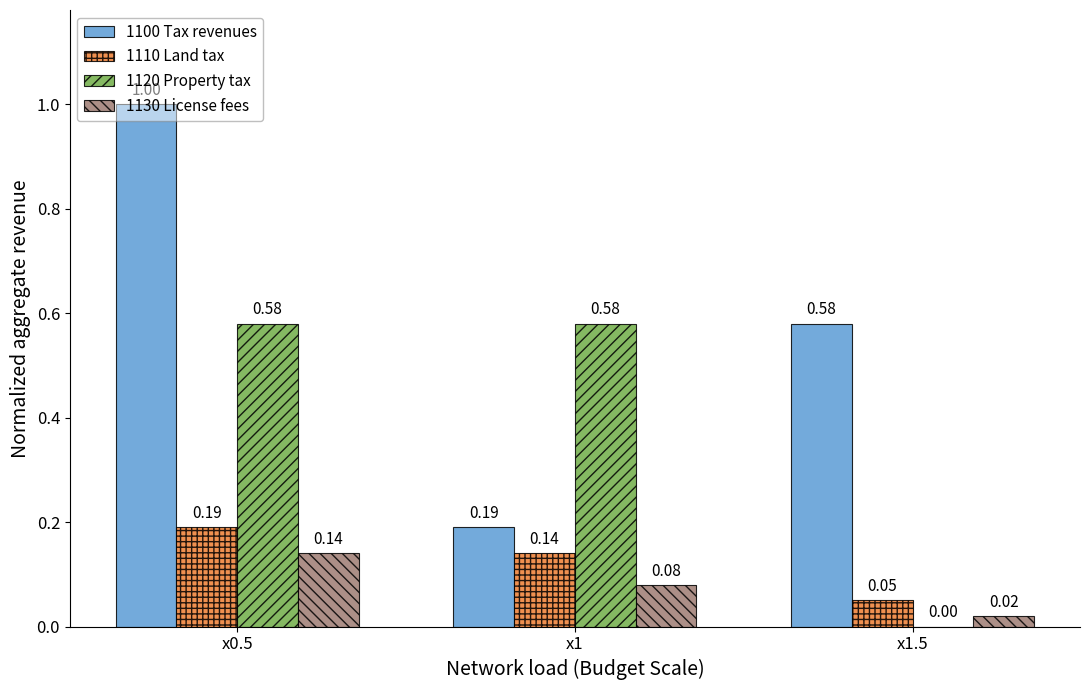

Between x1 and x1.5, which series saw the biggest shift?

1120 Property tax